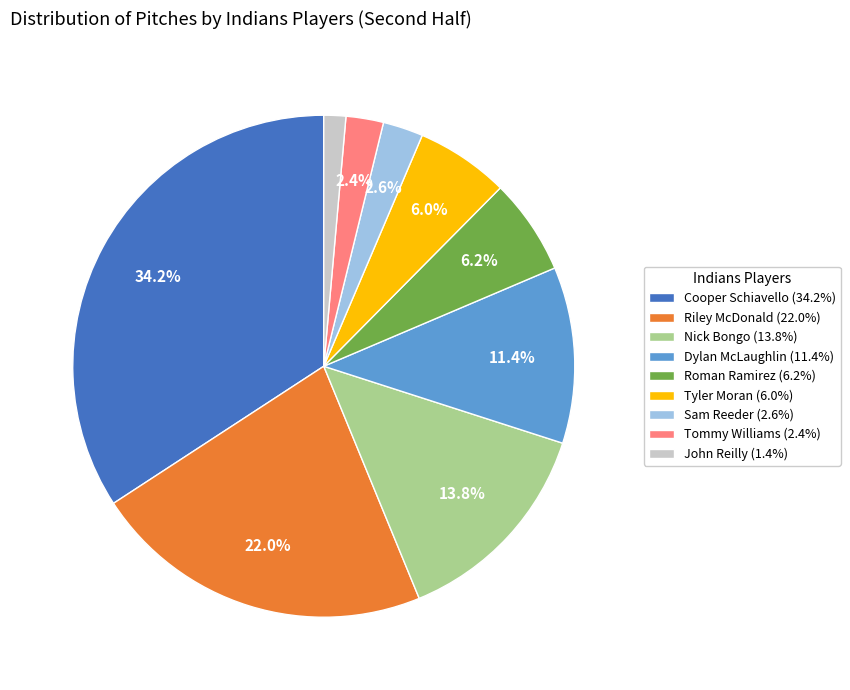

To the nearest percent, what percentage of the pie is Sam Reeder?

3%